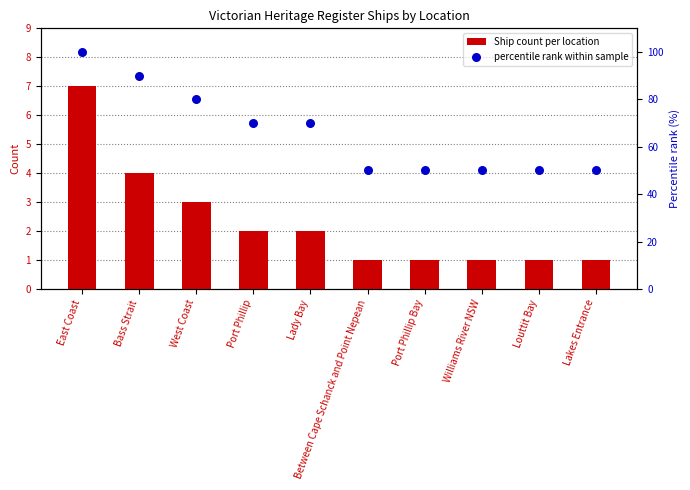

Which series has the largest Y range (max minus min)?

percentile rank within sample